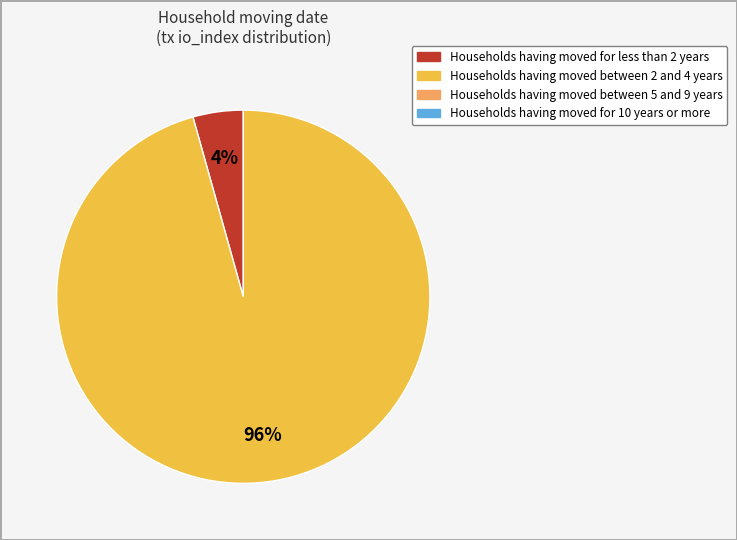

Count the number of slices in the pie.

2